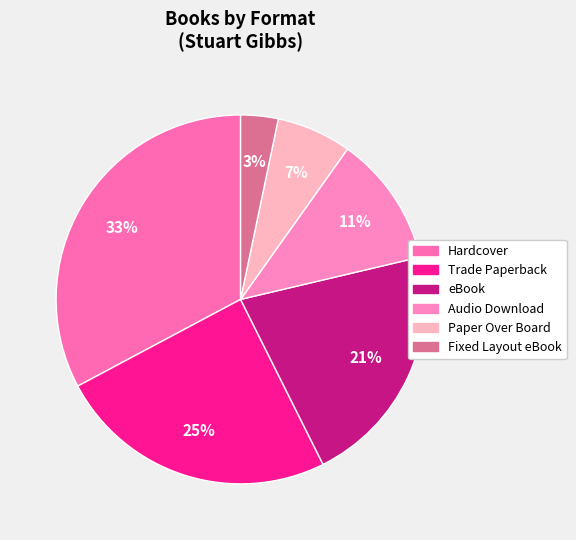

What is the total percentage of Trade Paperback and Paper Over Board?

31.1%